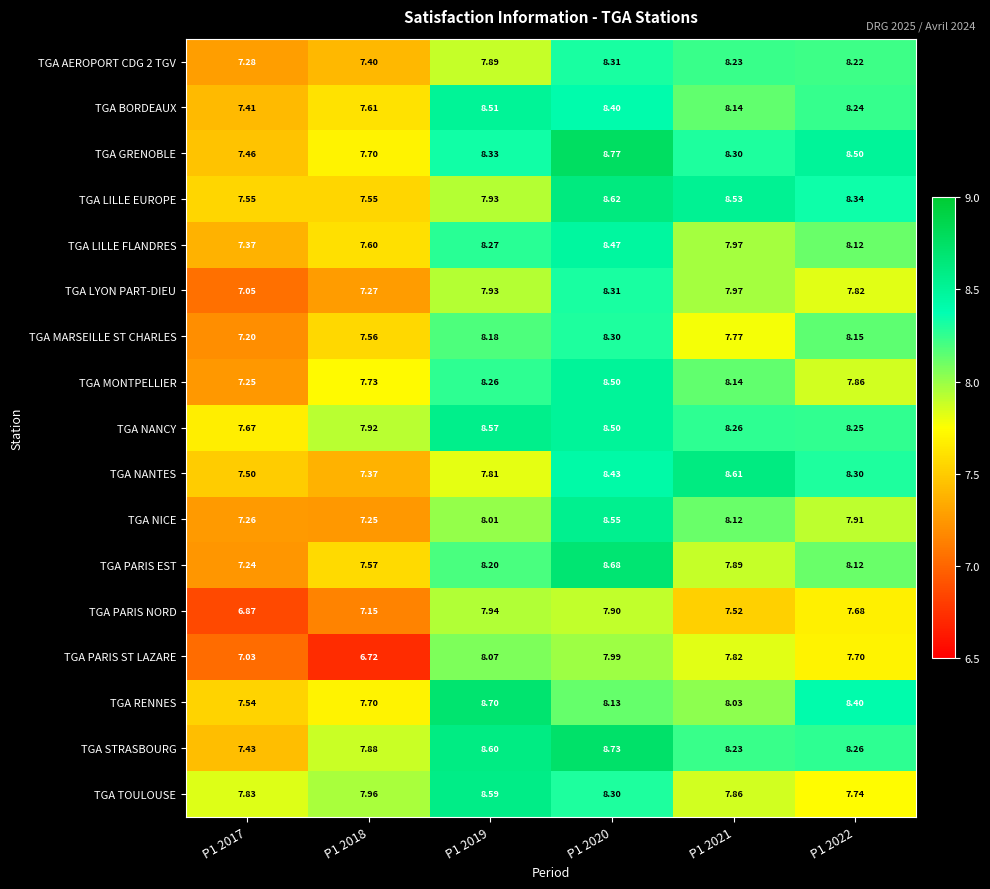

Which series changed the most between P1 2017 and P1 2019?

TGA STRASBOURG